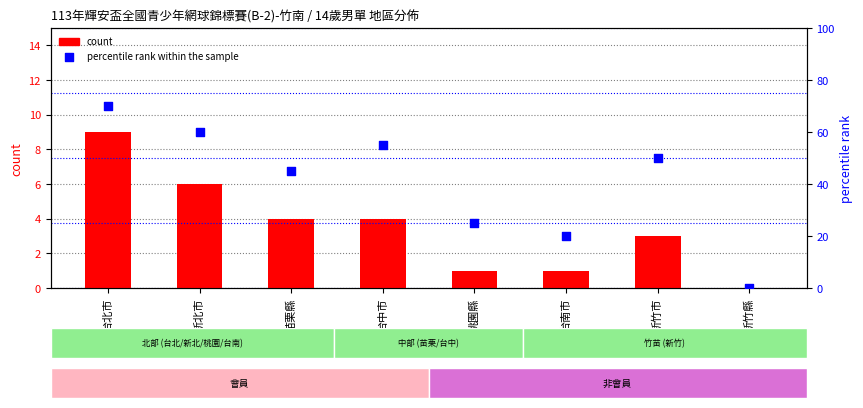

Which series reaches the minimum Y coordinate?

count